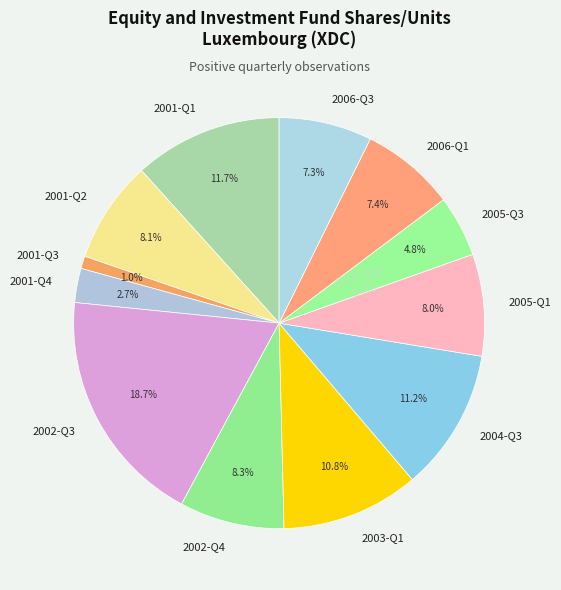

Which category has the smallest portion of the pie?

2001-Q3